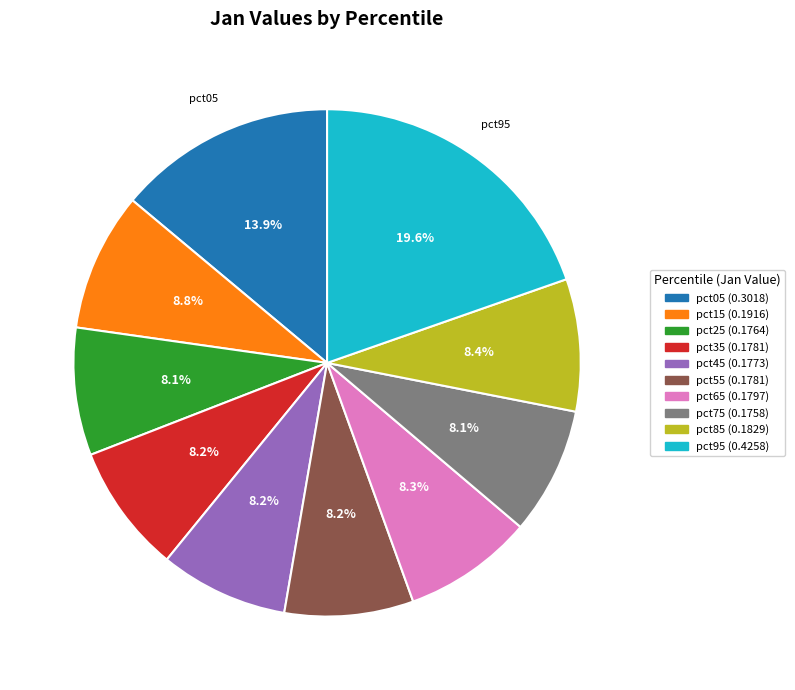

Which category has the biggest portion of the pie?

pct95